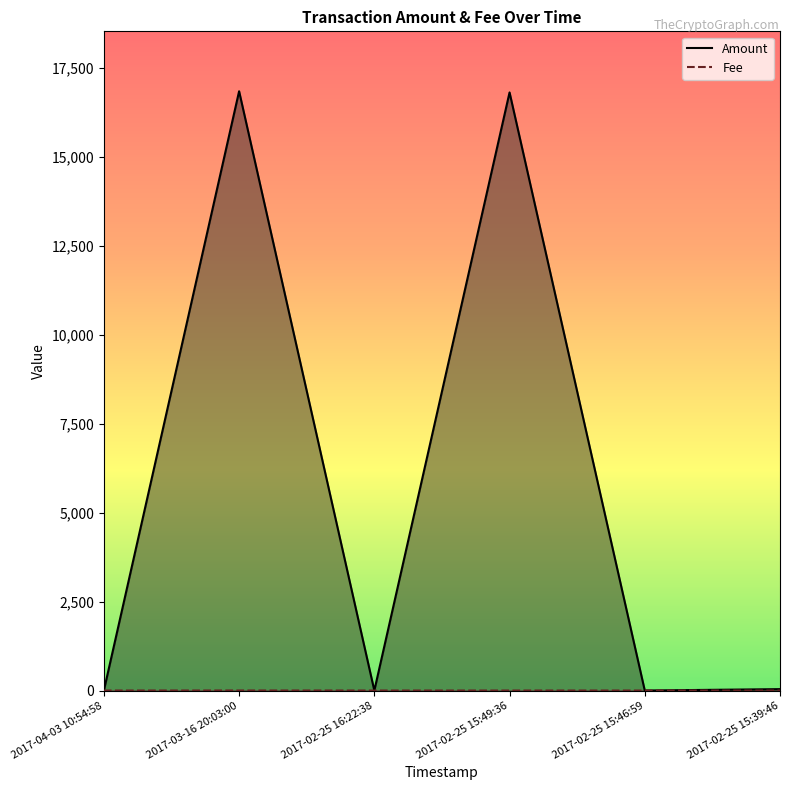

What is the average value of the Amount series?

5612.8